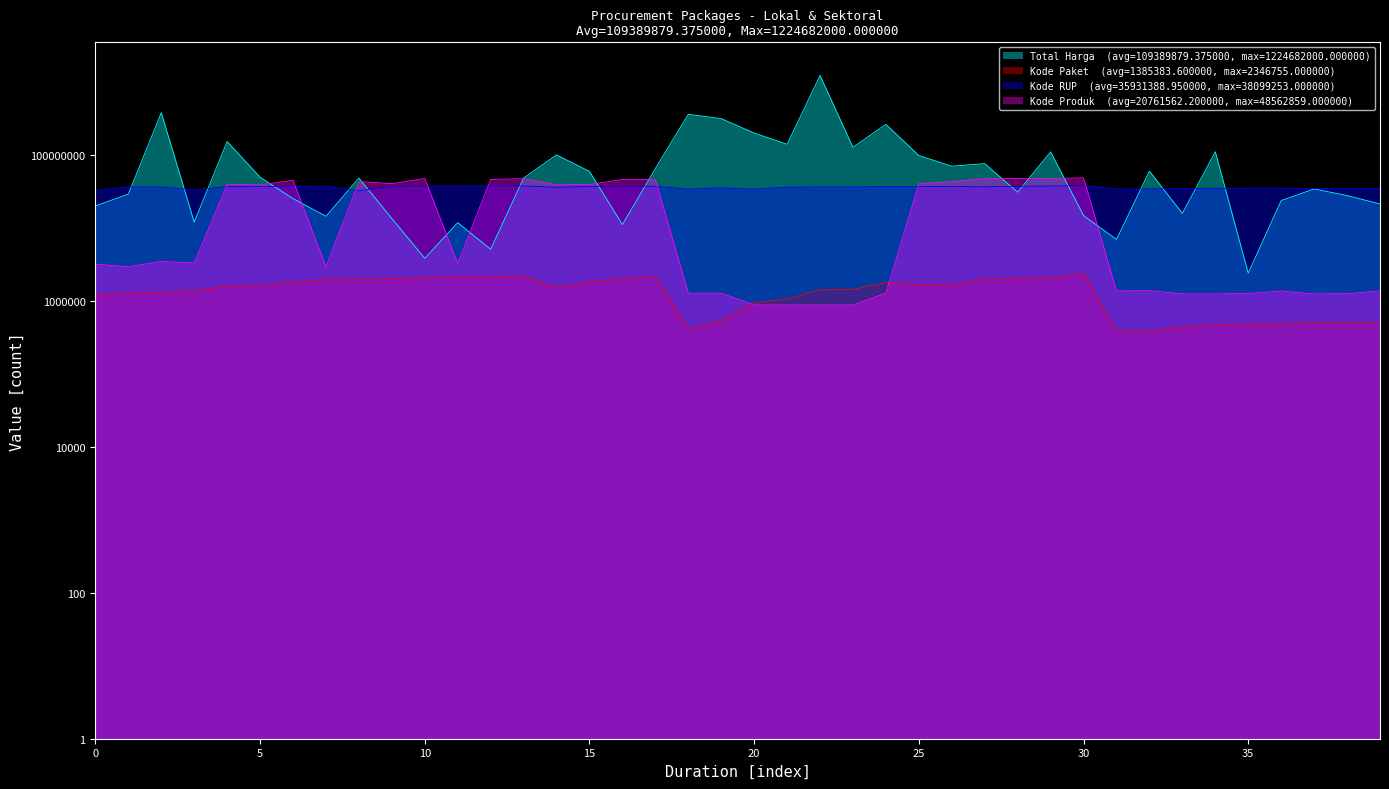

What is the highest value of the Kode RUP series?

38099253